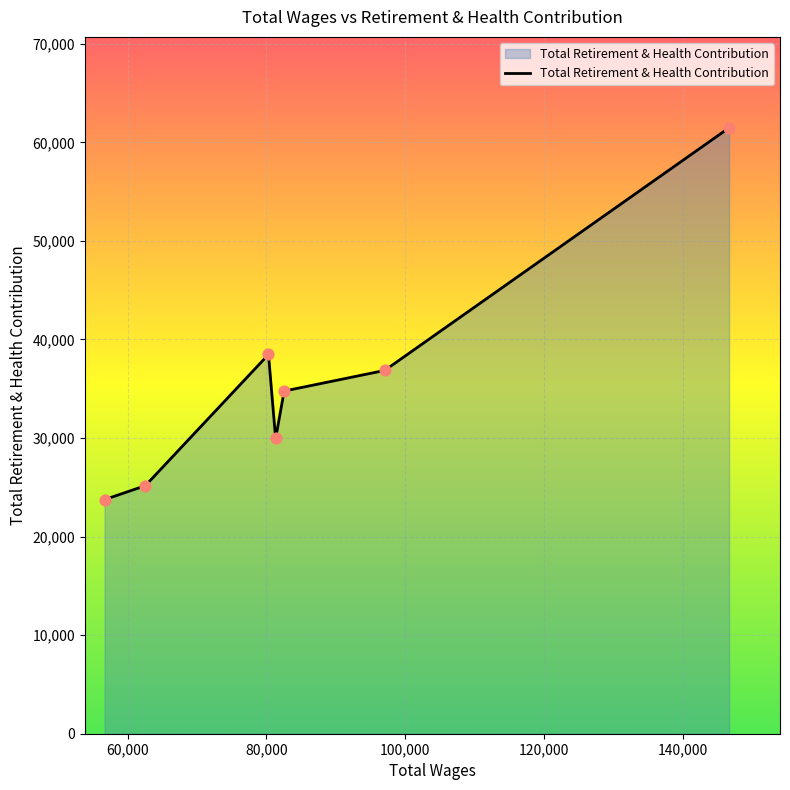

What is the average value?

35778